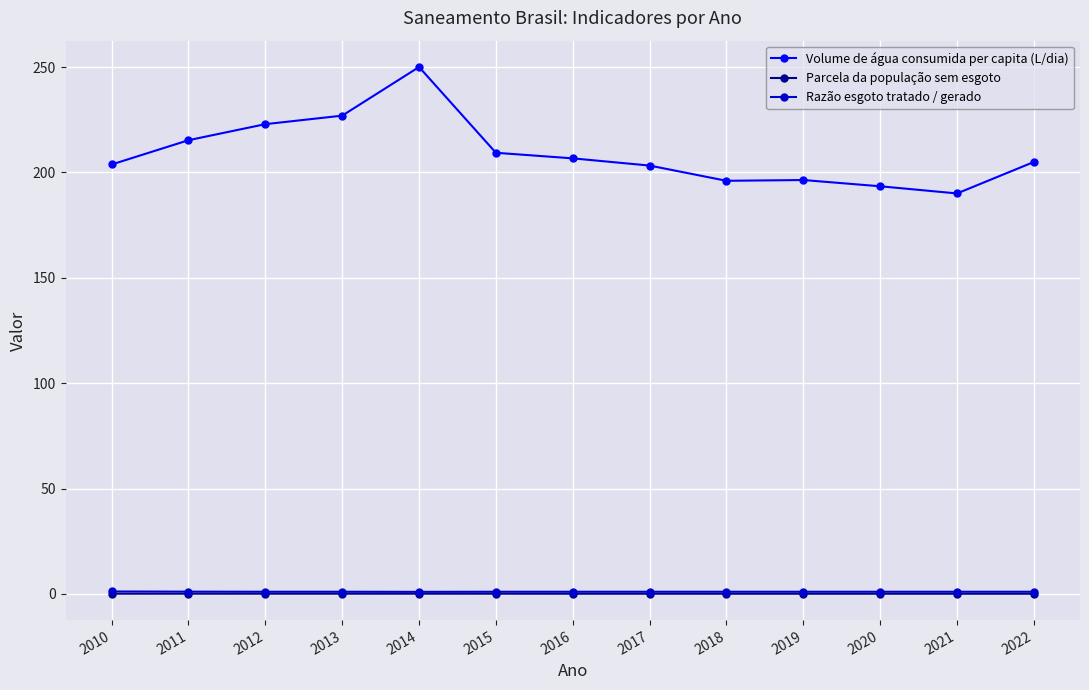

Which series has the widest spread of values?

Volume de água consumida per capita (L/dia)